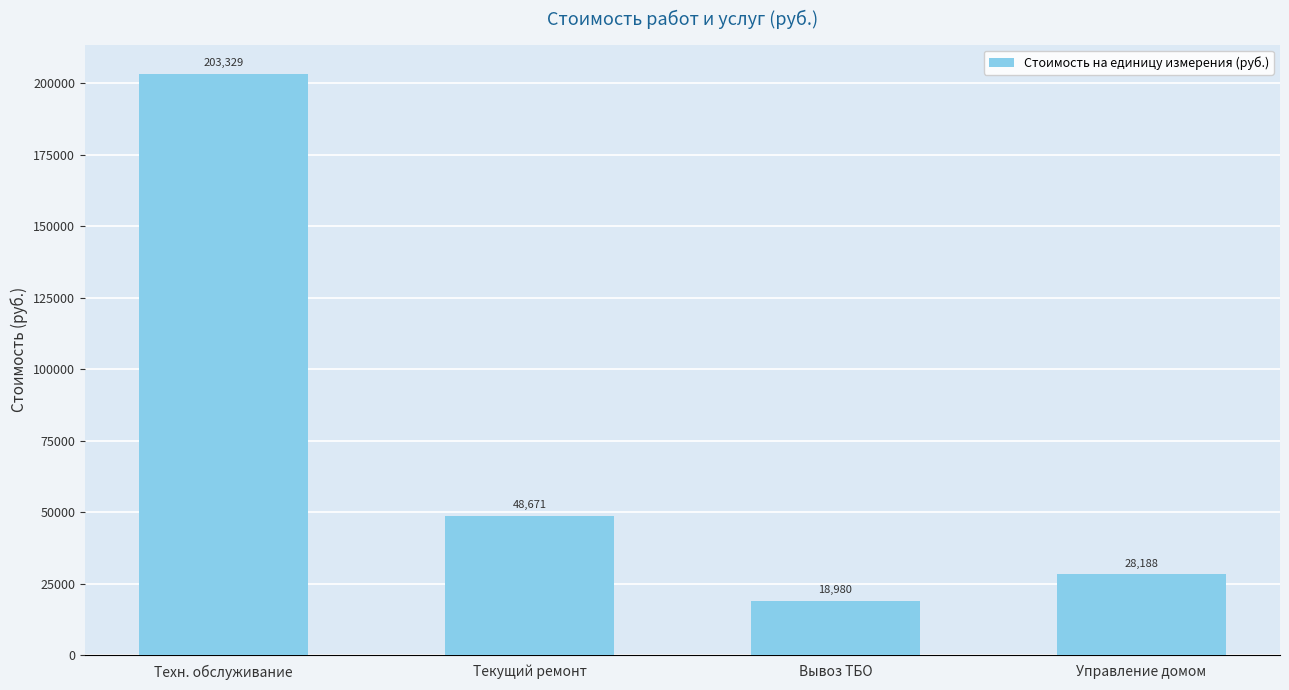

Which label corresponds to the smallest value in the chart?

Вывоз ТБО